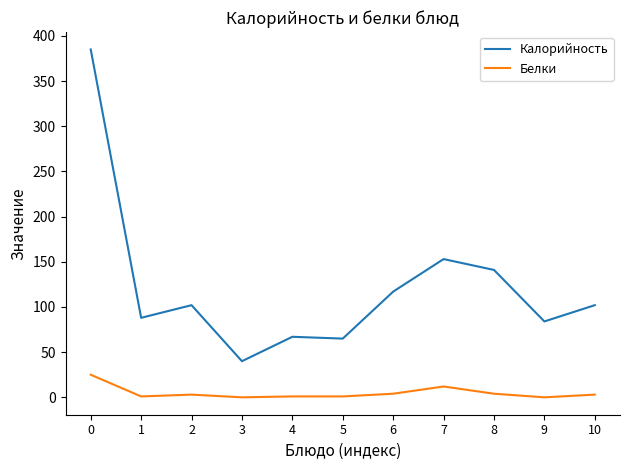

Rank the series by their average value, from lowest to highest.

Белки, Калорийность